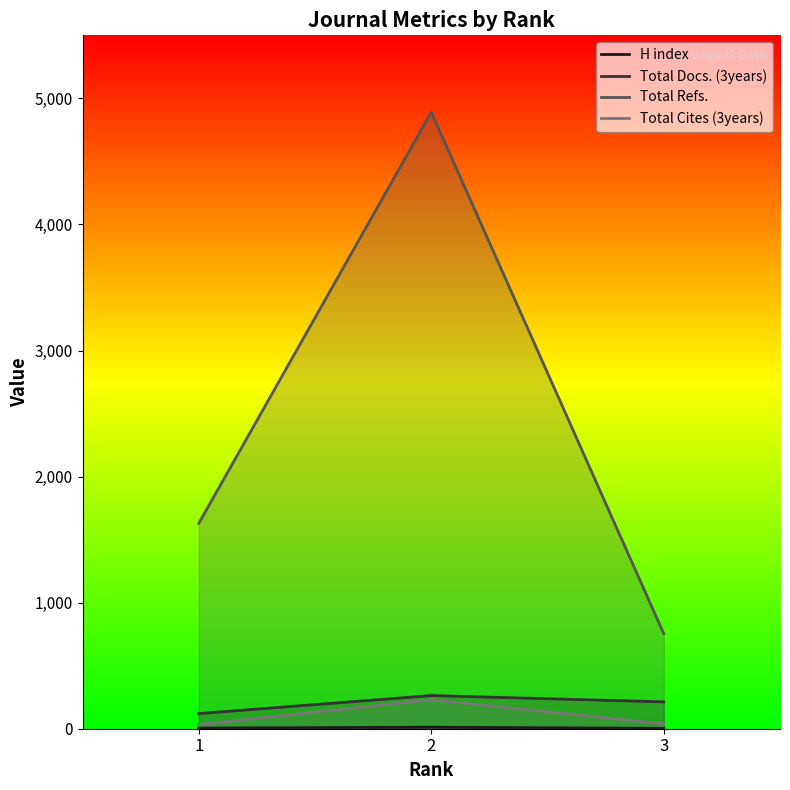

List the labels in order of H index value, smallest first.

3, 1, 2